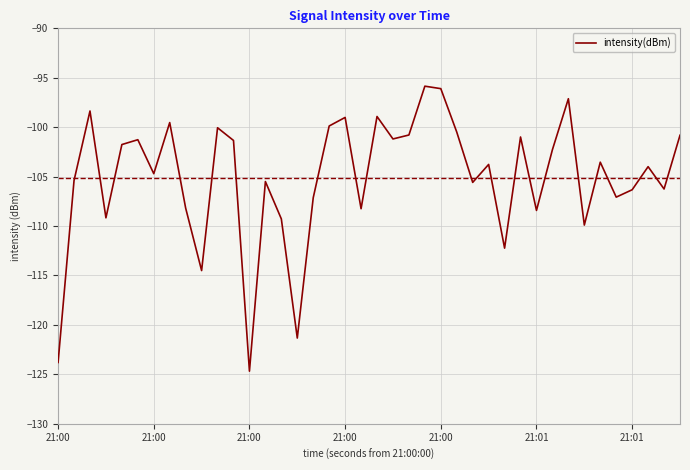

What is the maximum value shown in the chart?

-95.9